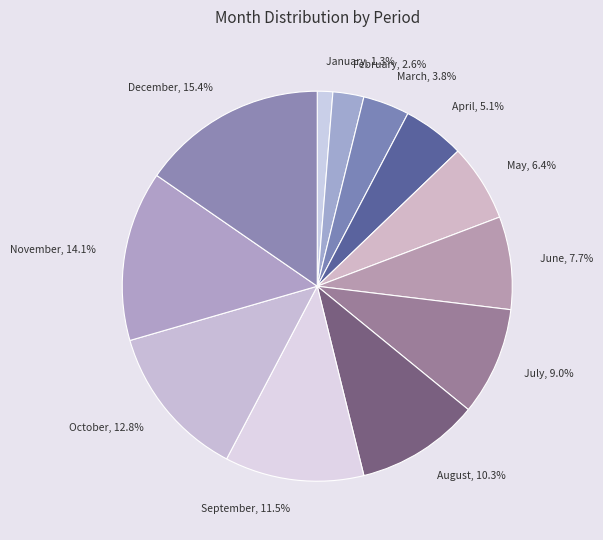

How many slices are in this pie chart?

12